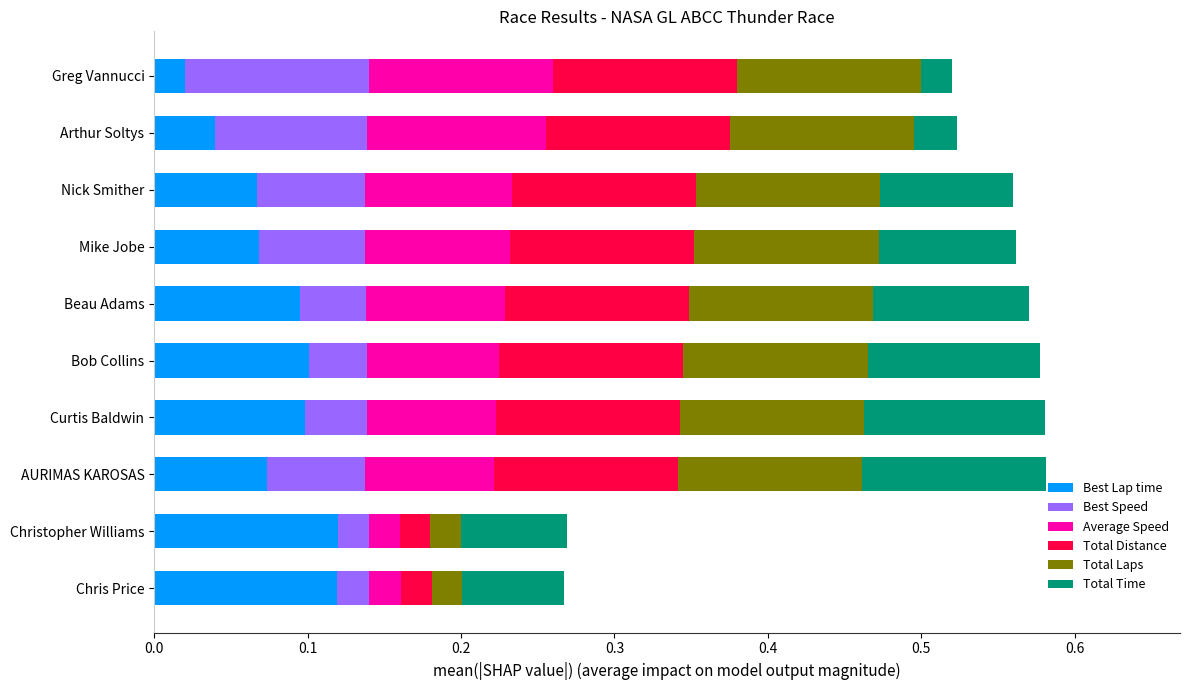

What is the total value across all series at Beau Adams?

0.6